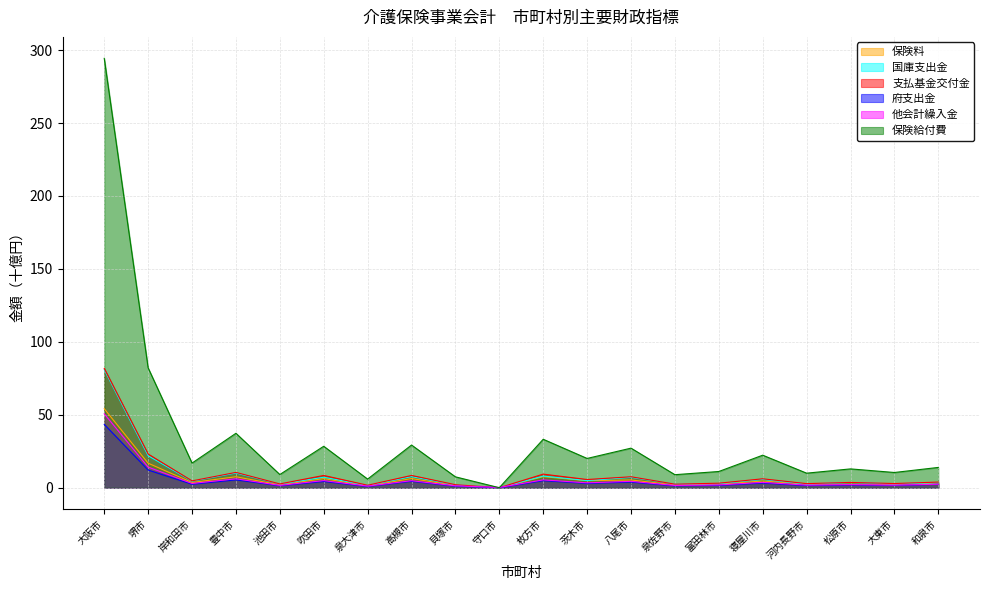

Read the 他会計繰入金 value at 堺市.

14.1